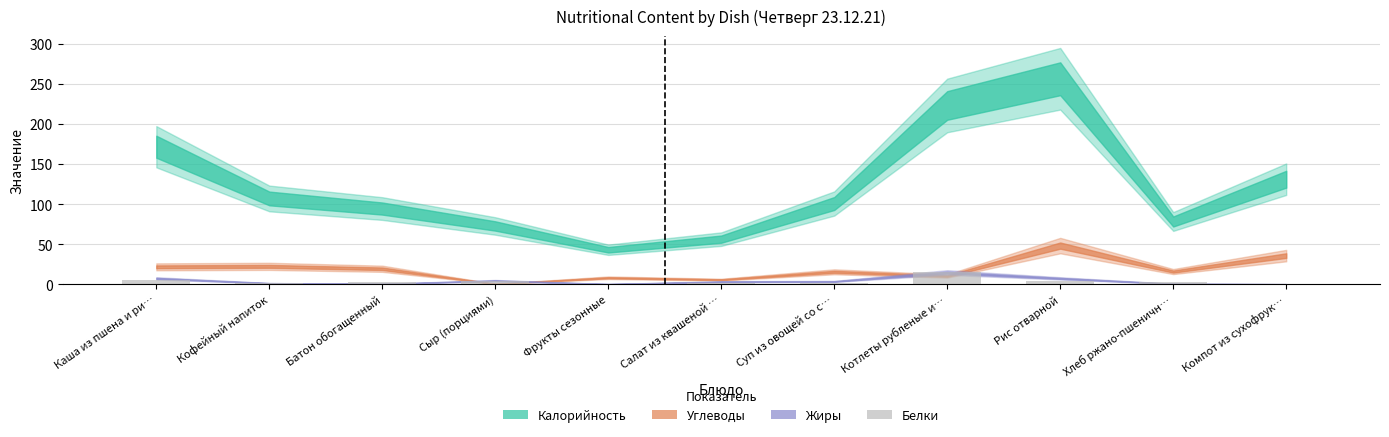

Approximately how many times larger is the value at Кофейный напиток compared to Батон обогащенный?

0.5